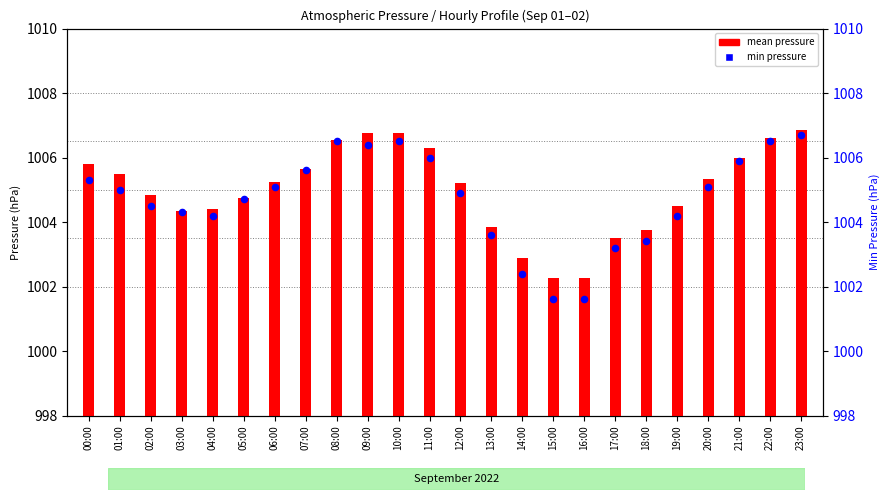

At which category is the sum across all series the highest?

23:00